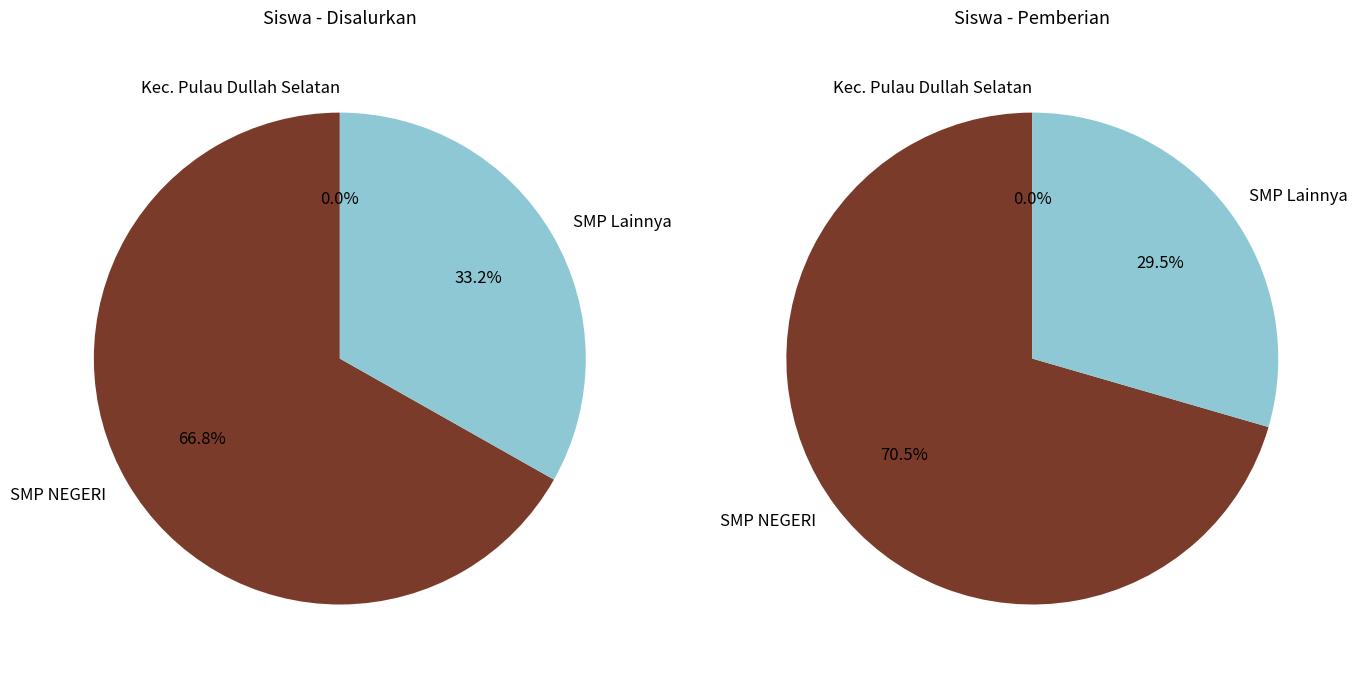

True or false: SMP ALHILAL TUAL accounts for 20% of the total.

False